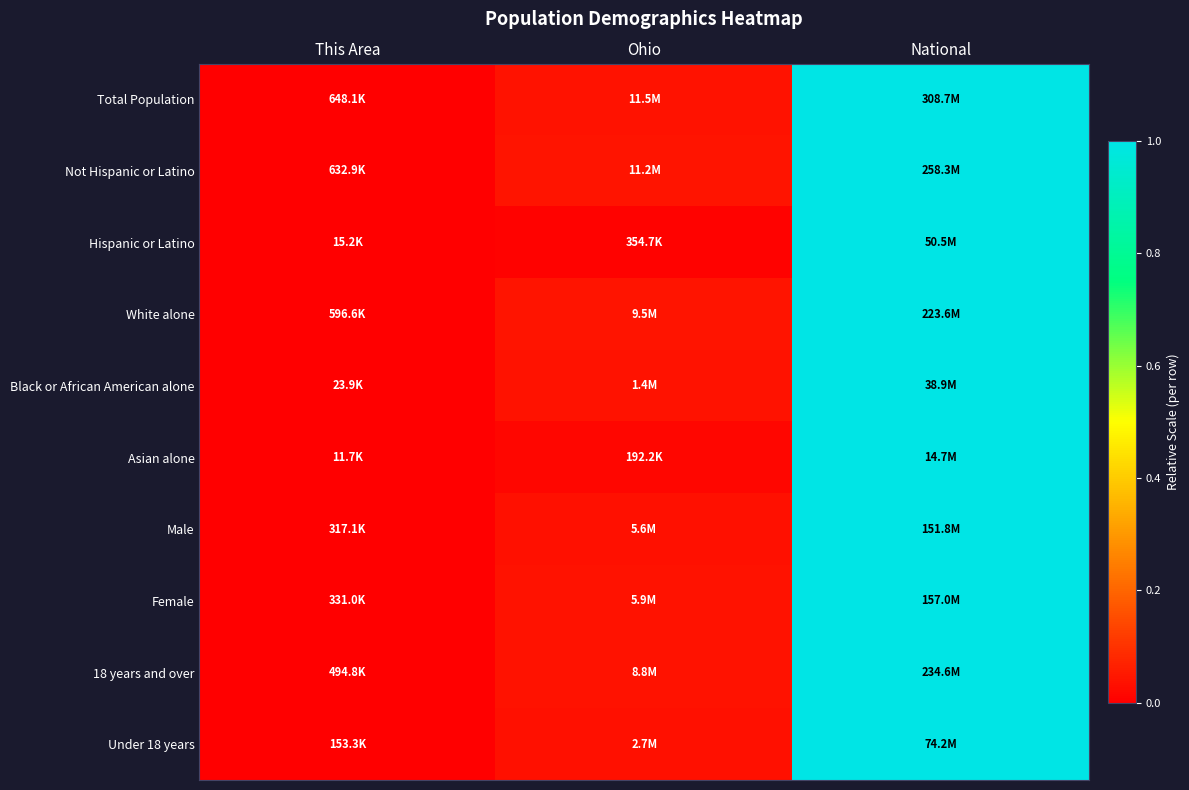

At how many categories does at least one series exceed 0?

2